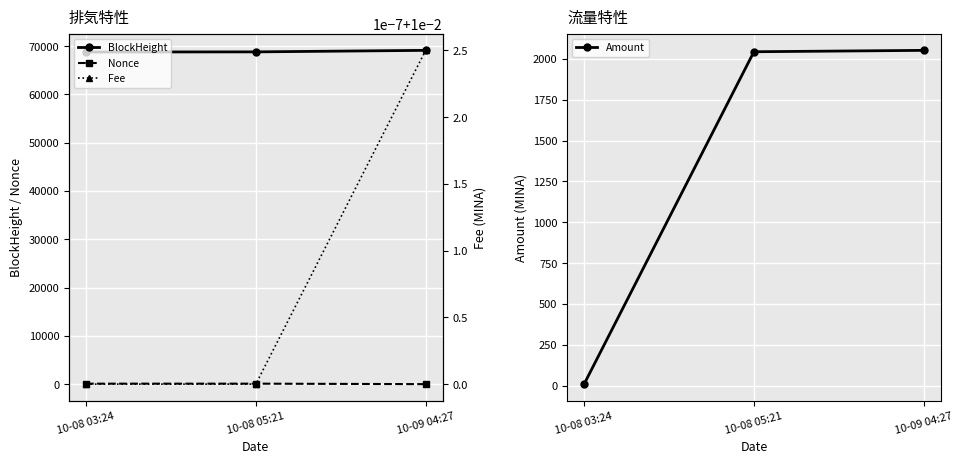

At which category is the sum across all series the highest?

10-09 04:27